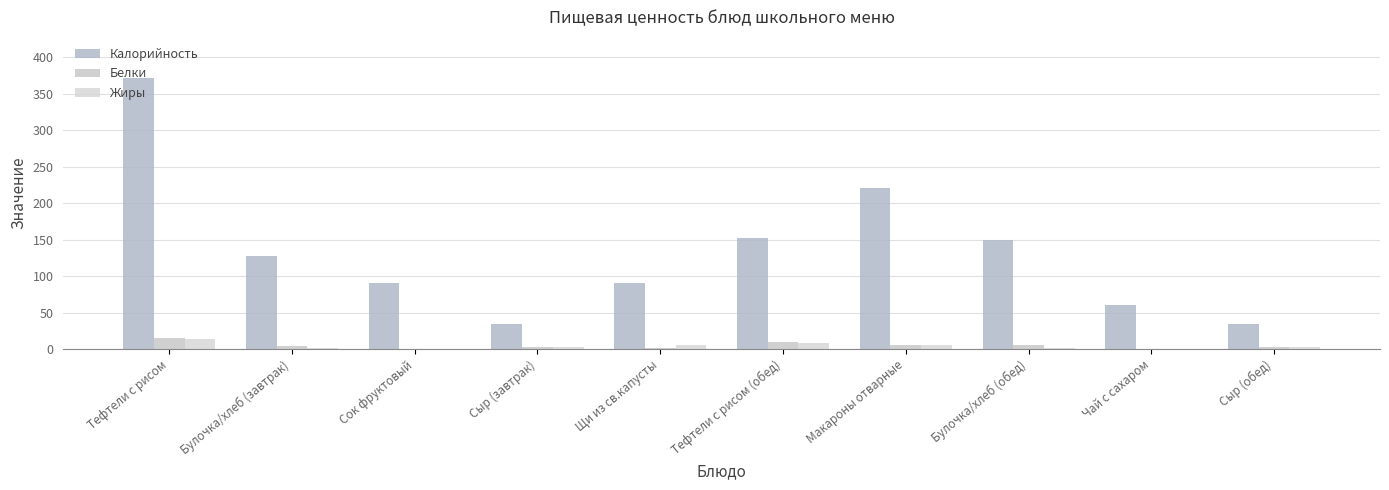

Does the chart contain stacked bars?

No